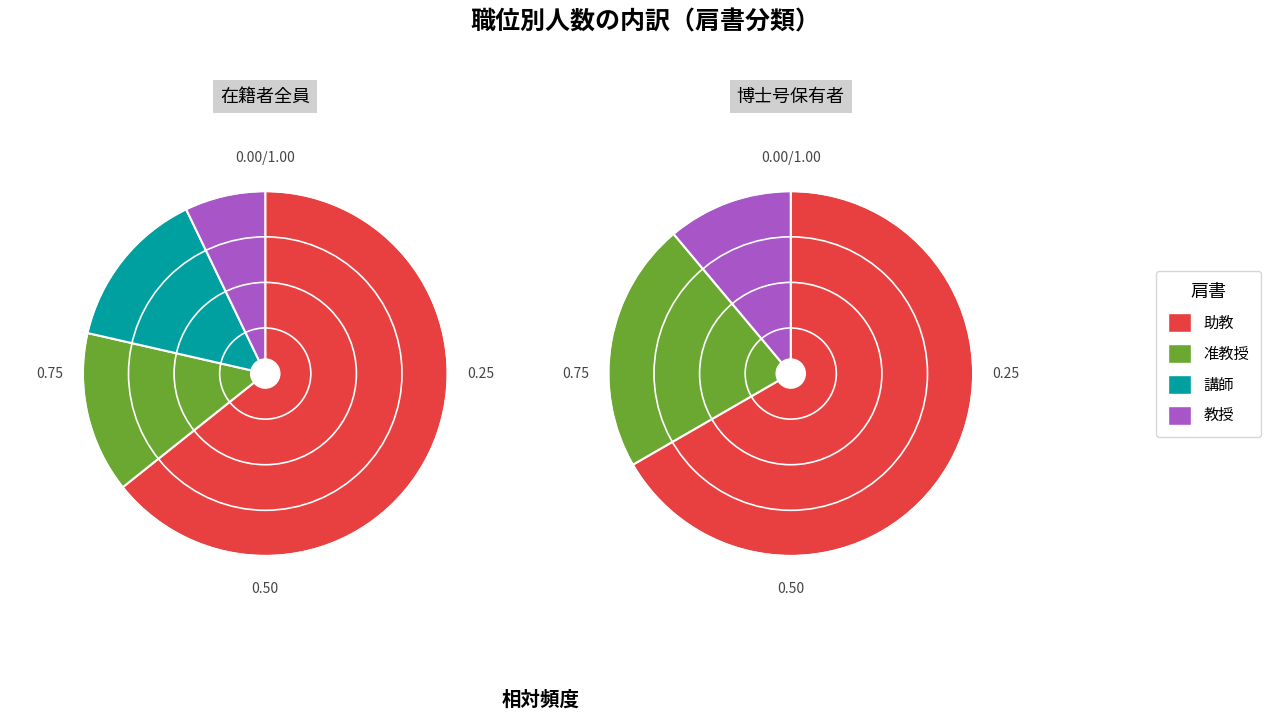

Rank the categories by value from highest to lowest.

助教, 准教授, 講師, 教授